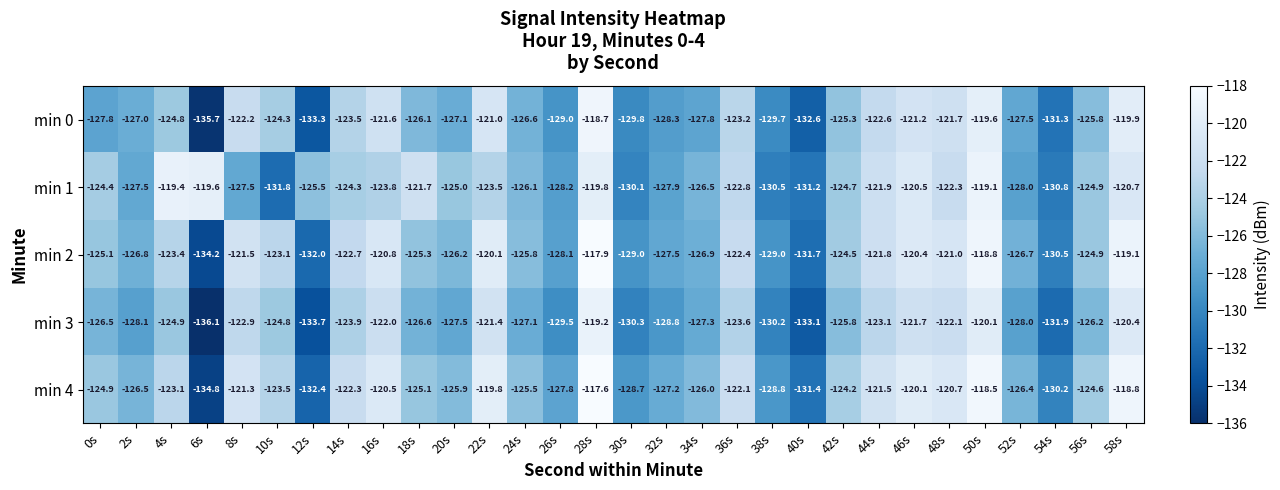

At which label is min 1 closest to -125?

20s